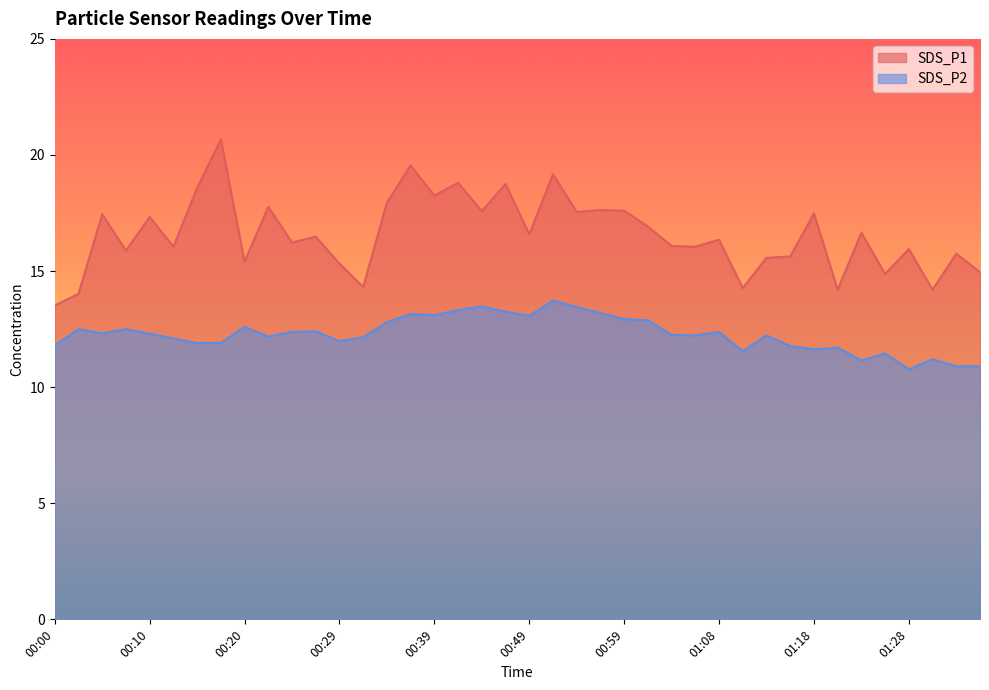

What is the difference between the second highest and second lowest values in the SDS_P2 series?

2.6